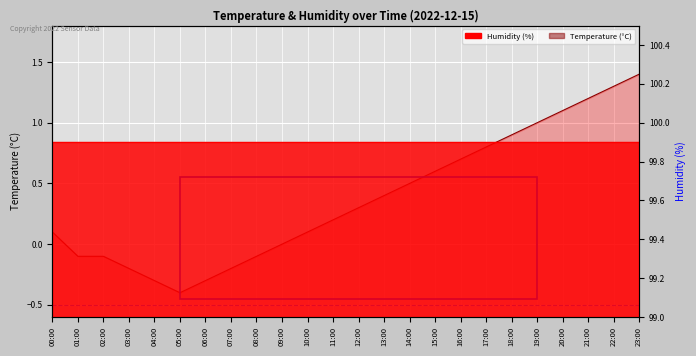

At which category does the chart reach its peak across all series?

23:00